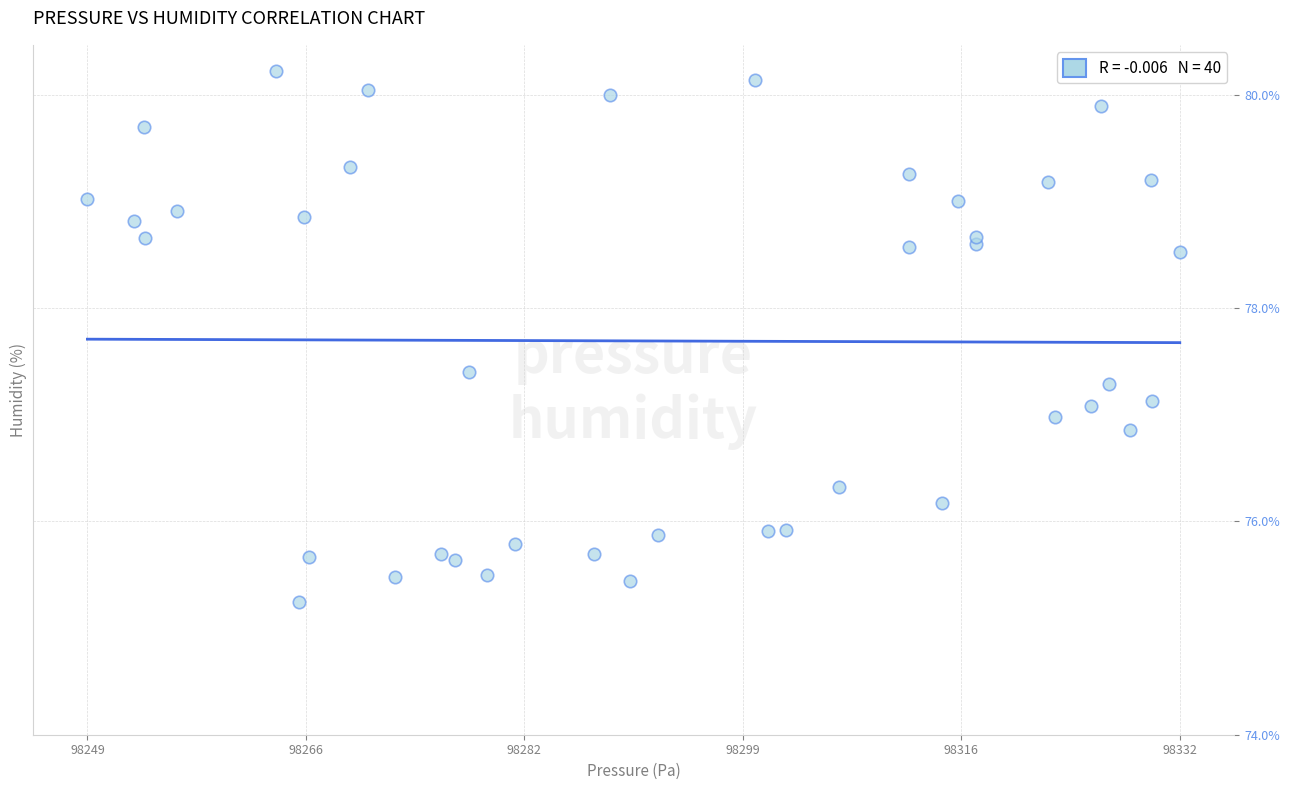

What is the range of Y values (max minus min)?

5.0